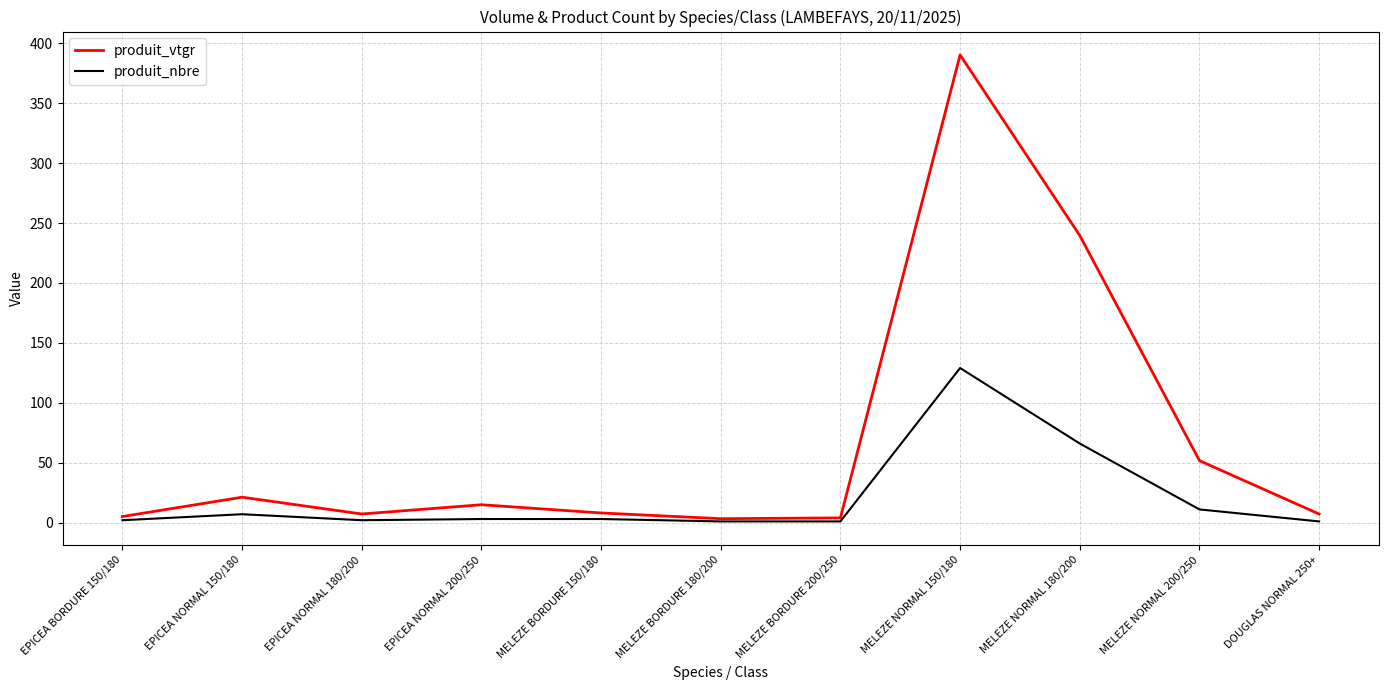

Is it true that produit_vtgr equals 390.3 at MELEZE NORMAL 150/180?

True